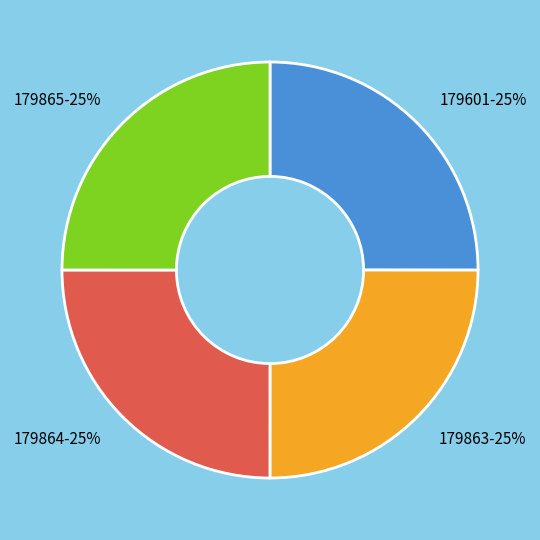

To the nearest percent, what is the average slice percentage?

25%